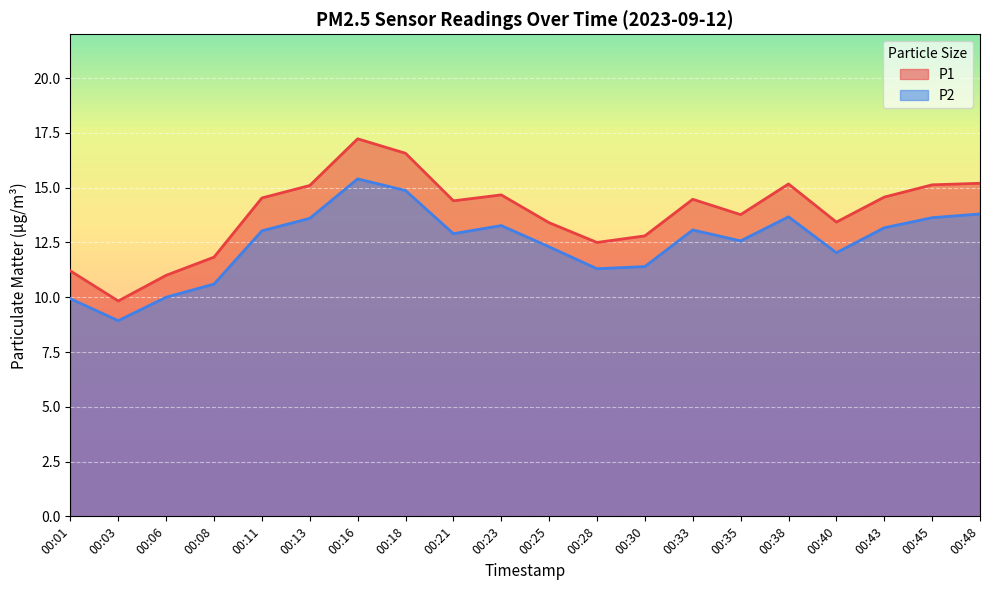

How many interior local peaks does the P1 series have?

4